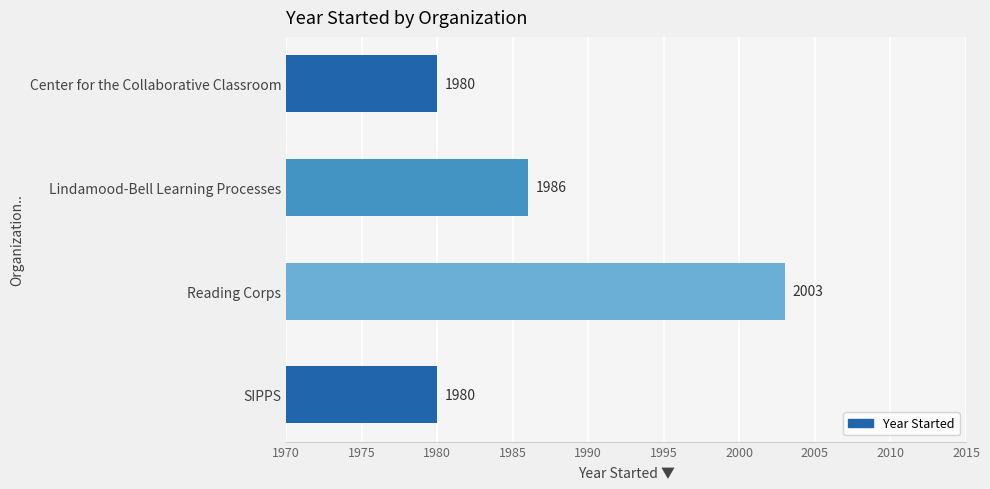

Approximately how many times larger is the value at Reading Corps compared to Center for the Collaborative Classroom?

1.0